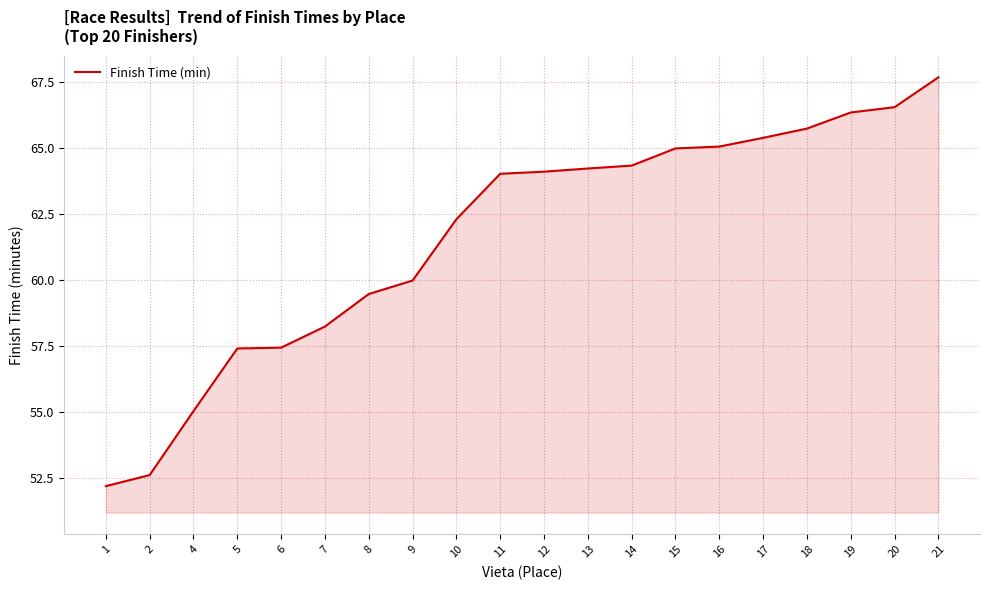

What is the average value?

61.6